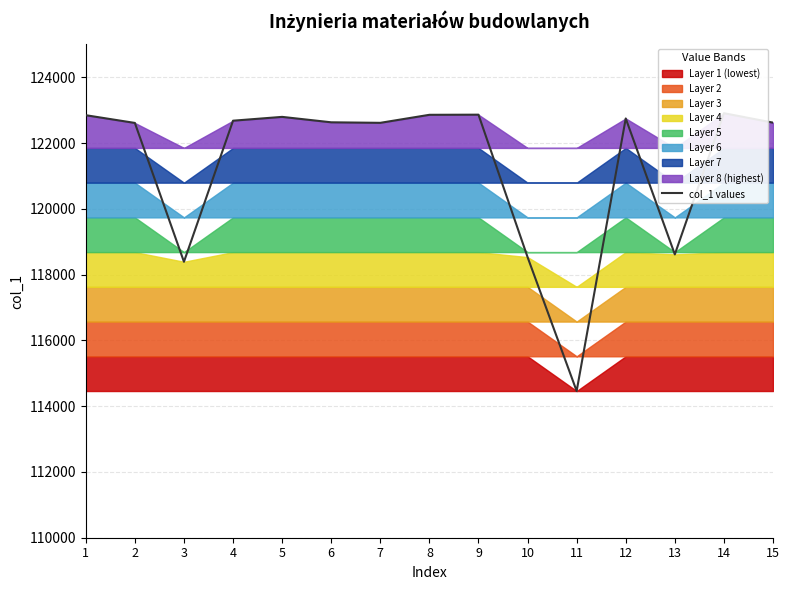

Reading right to left, list all the values displayed in this chart.

122620	122907	118614	122747	114460	118532	122862	122858	122614	122630	122795	122679	118390	122611	122846